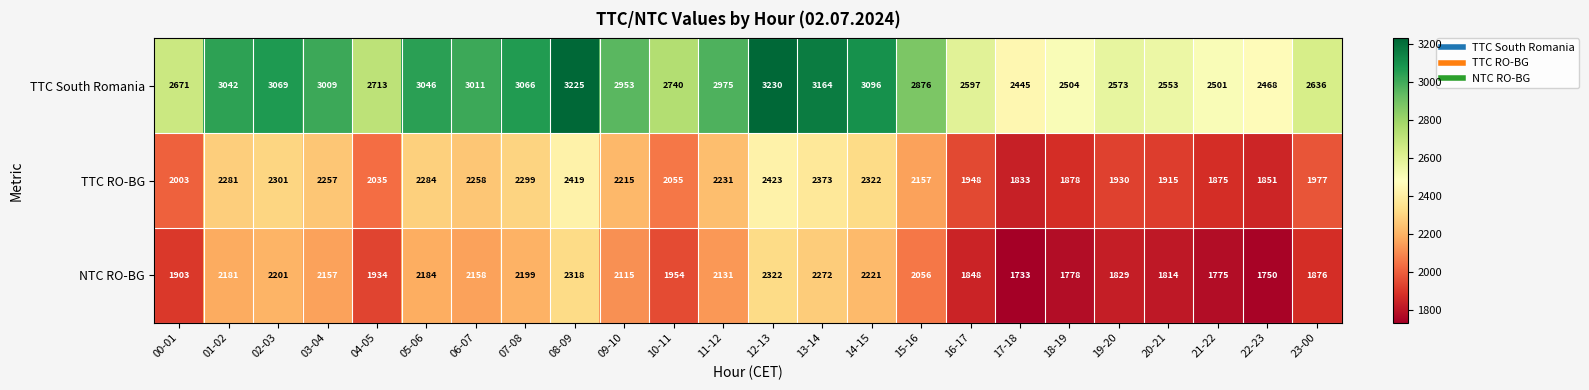

What is the average value of the NTC RO-BG series?

2030